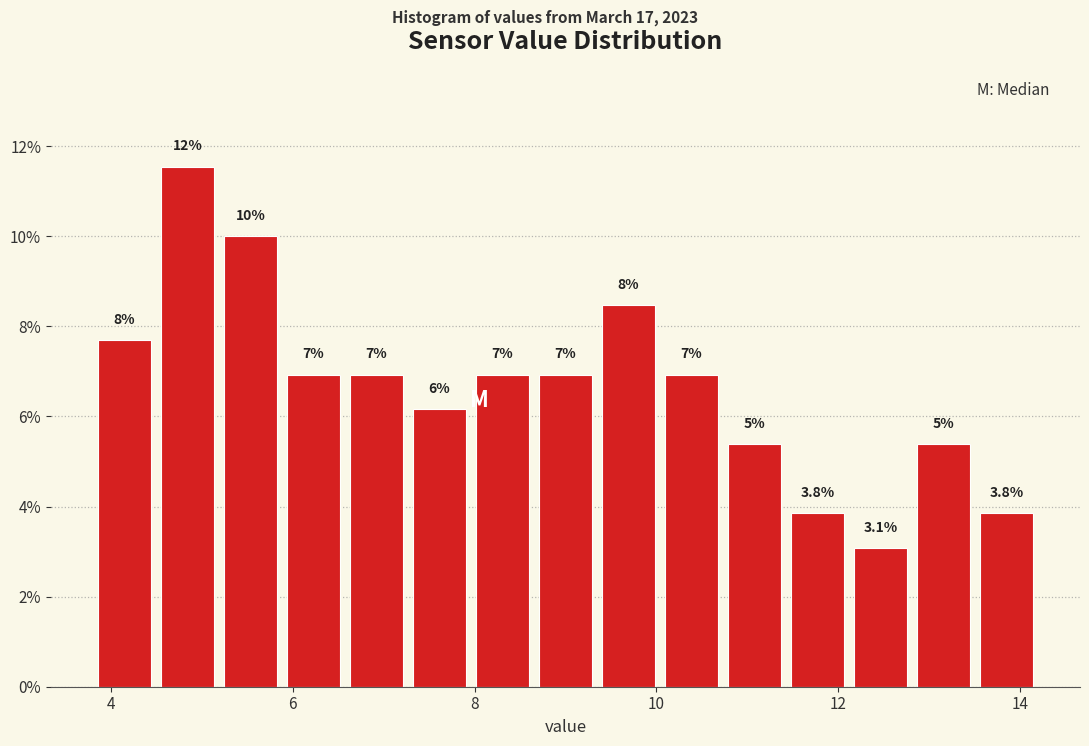

Read against the x-axis, roughly where is the centre of the tallest bar?

4.8